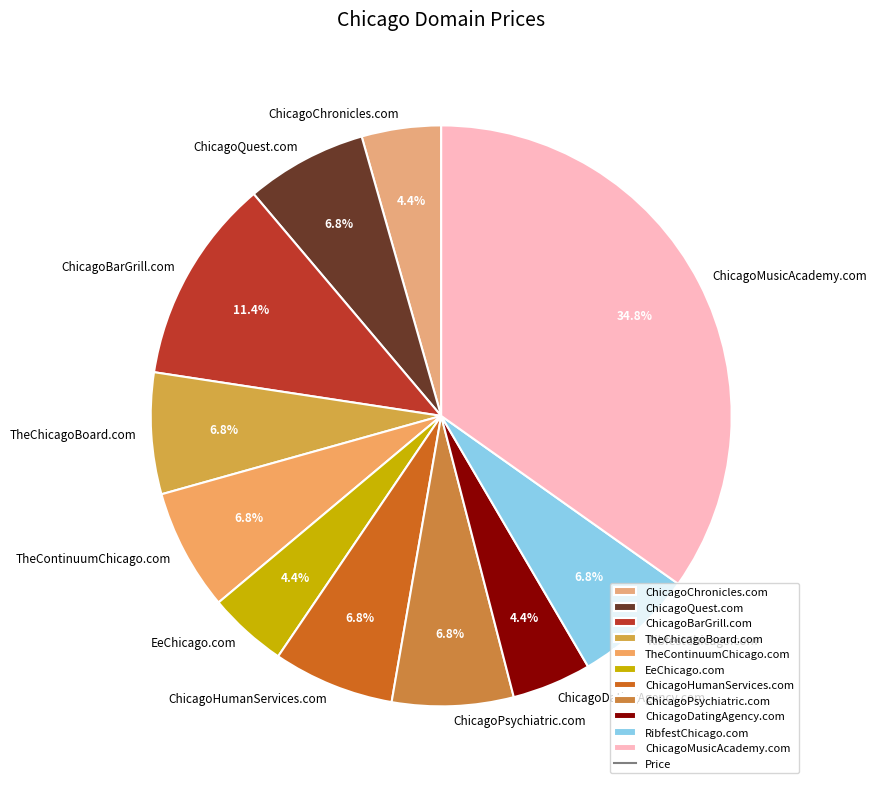

The ChicagoHumanServices.com slice represents 7% of the pie. True or false?

True